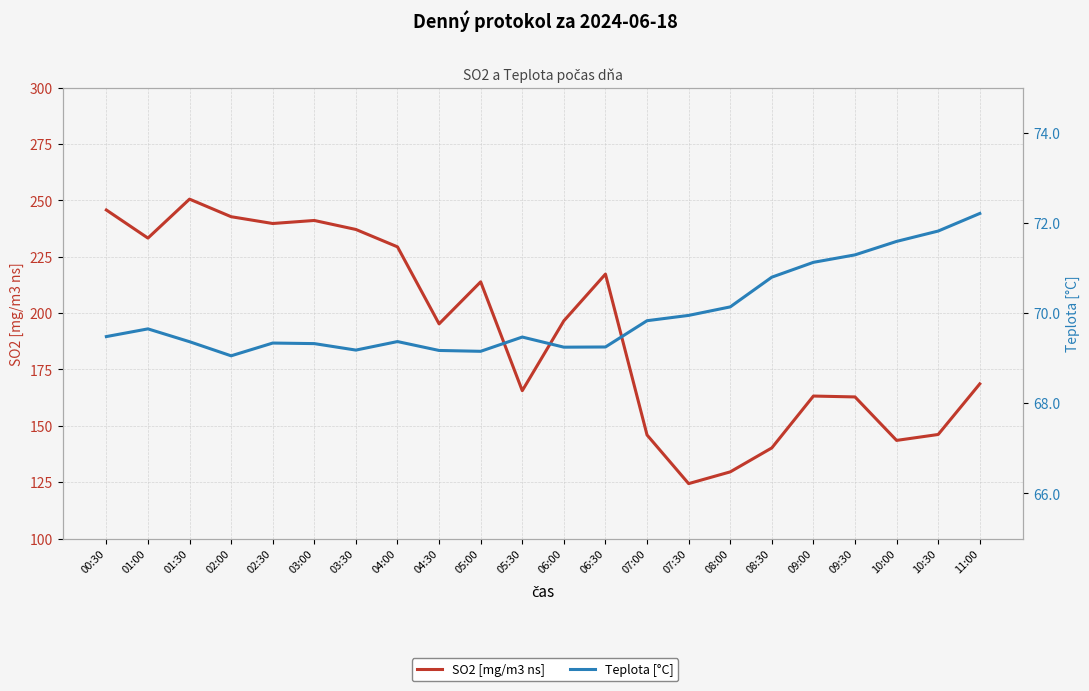

Rank the series by their average value, from highest to lowest.

SO2 [mg/m3 ns], Teplota [°C]